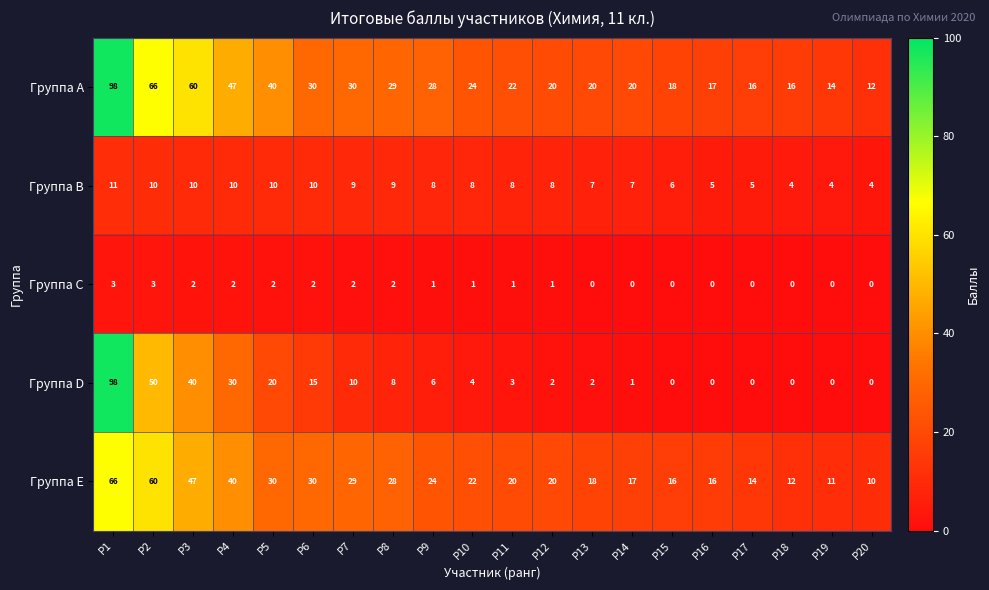

At which label is Группа D closest to 49?

Р2